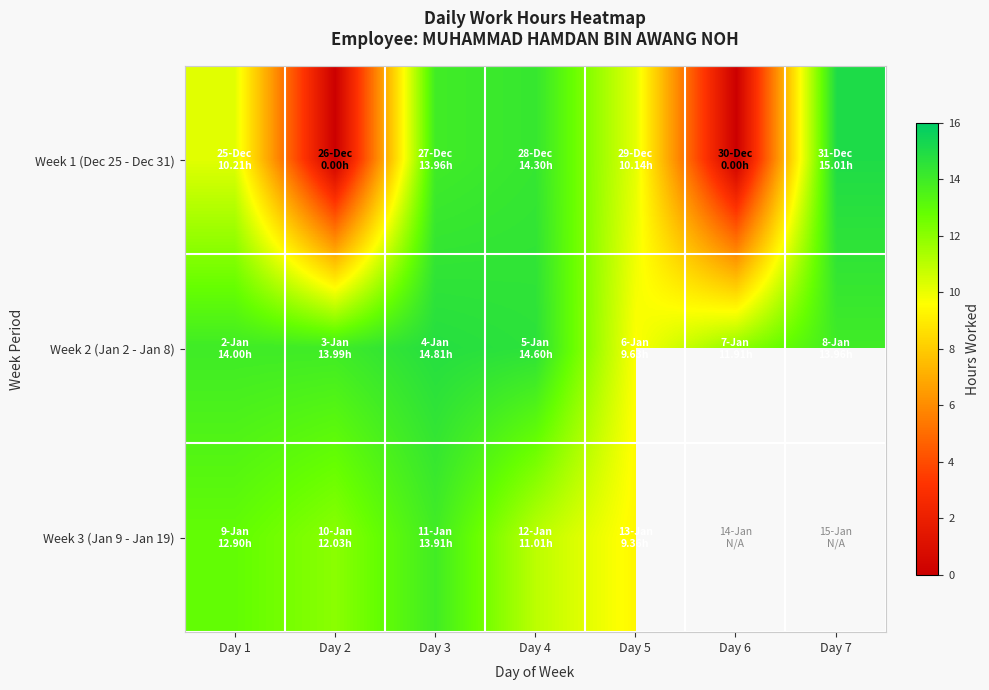

At which category does the chart reach its peak across all series?

Day 7